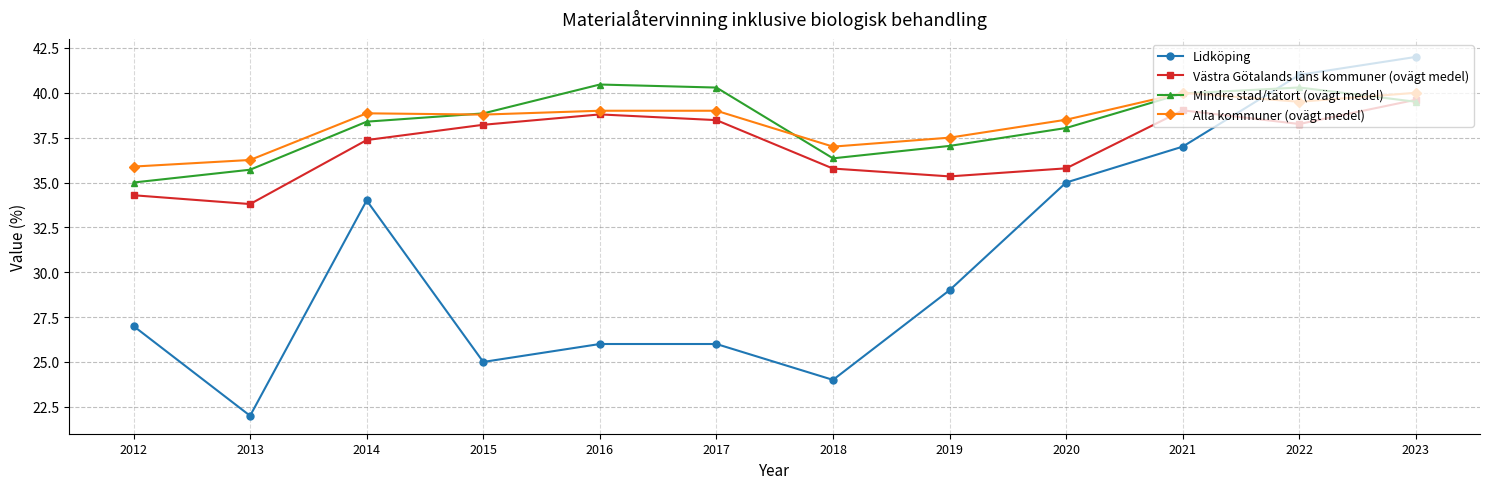

What is the lowest value of the Mindre stad/tätort (ovägt medel) series?

35.0